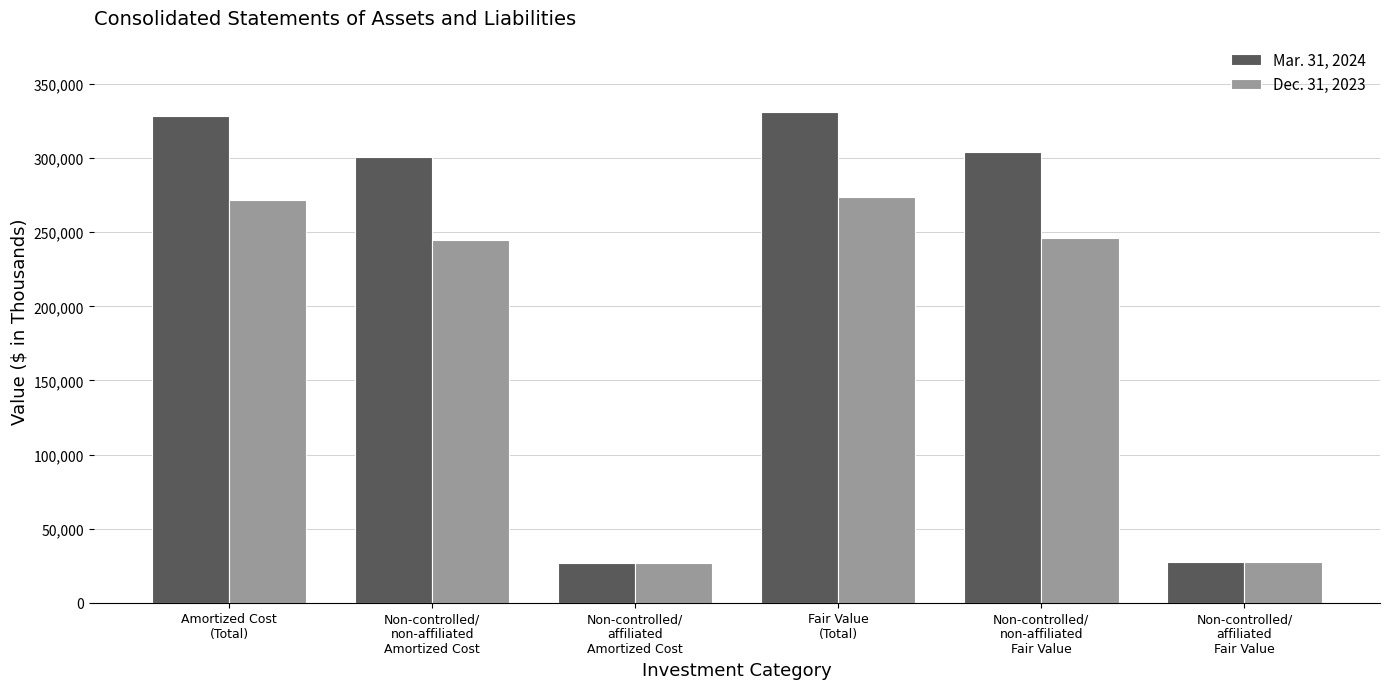

Rank the series by their average value, from highest to lowest.

Mar. 31, 2024, Dec. 31, 2023